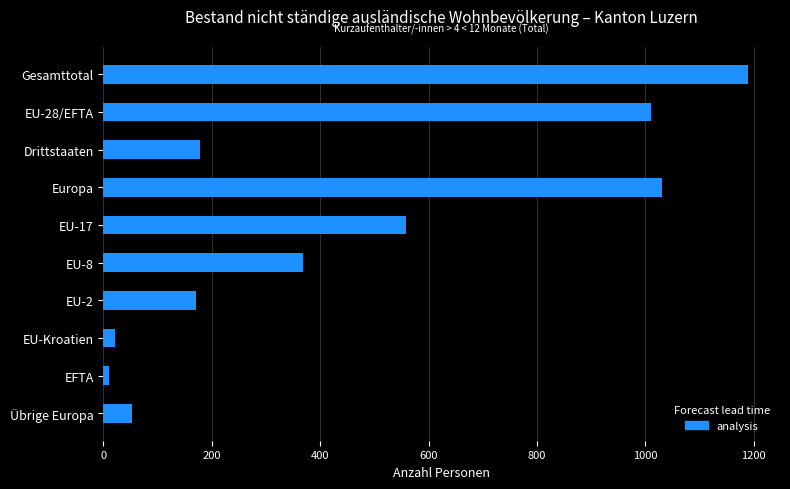

Reading bottom to top, transcribe all the data shown in this chart.

Übrige Europa=53	EFTA=10	EU-Kroatien=21	EU-2=170	EU-8=369	EU-17=558	Europa=1030	Drittstaaten=178	EU-28/EFTA=1011	Gesamttotal=1189